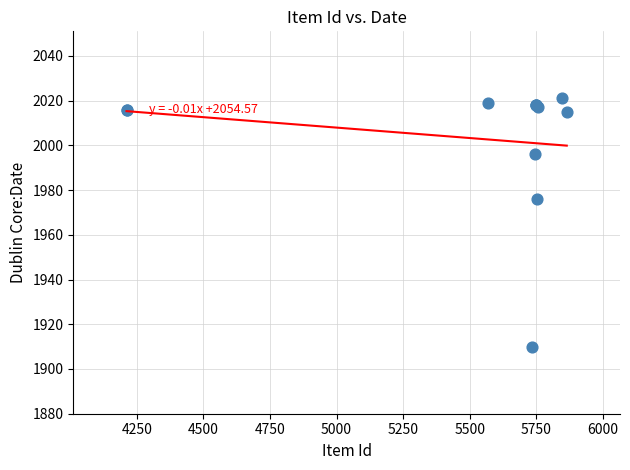

What Y value in the scatter plot is closest to 1965?

1976